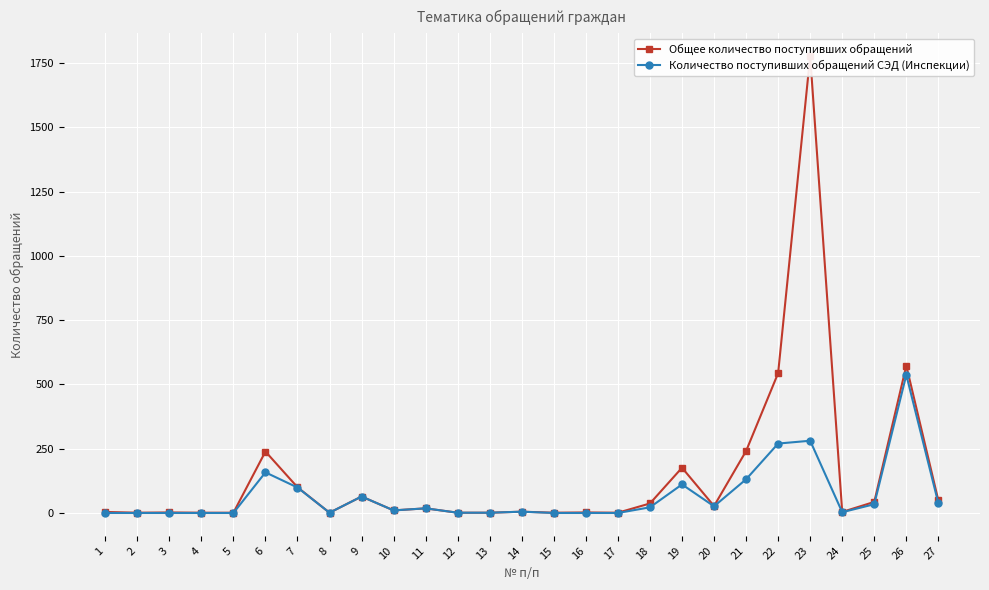

Which series has the widest spread of values?

Общее количество поступивших обращений